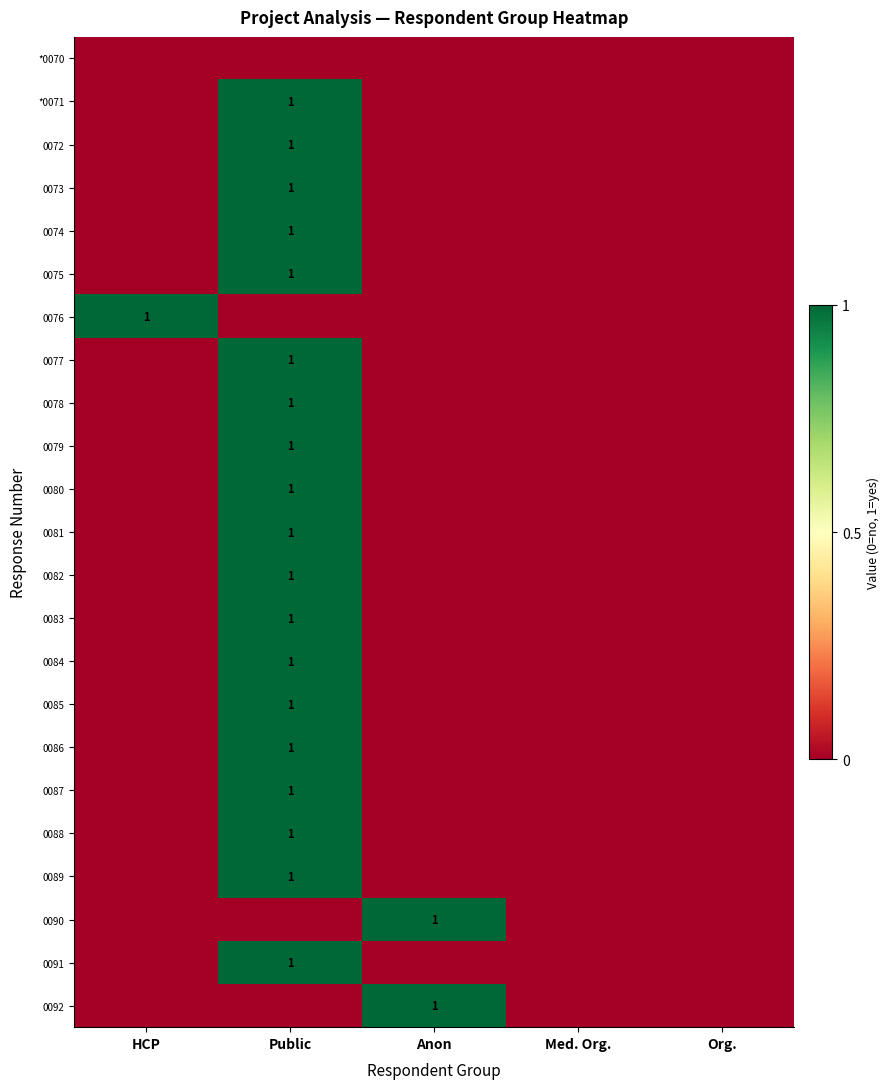

Rank the series at Anon from highest to lowest value.

0090, 0092, *0070, *0071, 0072, 0073, 0074, 0075, 0076, 0077, 0078, 0079, 0080, 0081, 0082, 0083, 0084, 0085, 0086, 0087, 0088, 0089, 0091